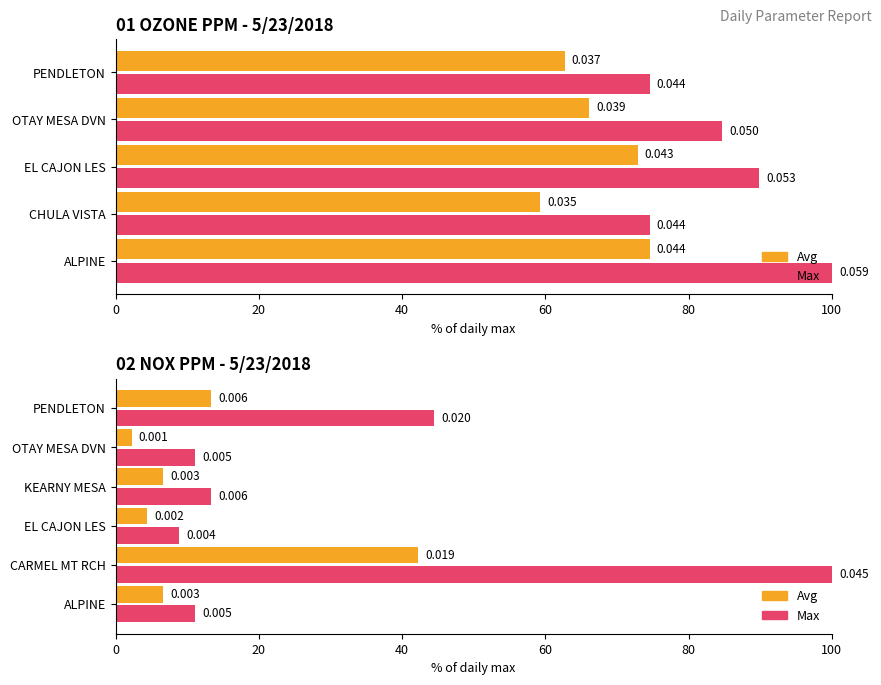

What is the highest value of the Avg series?

42.2